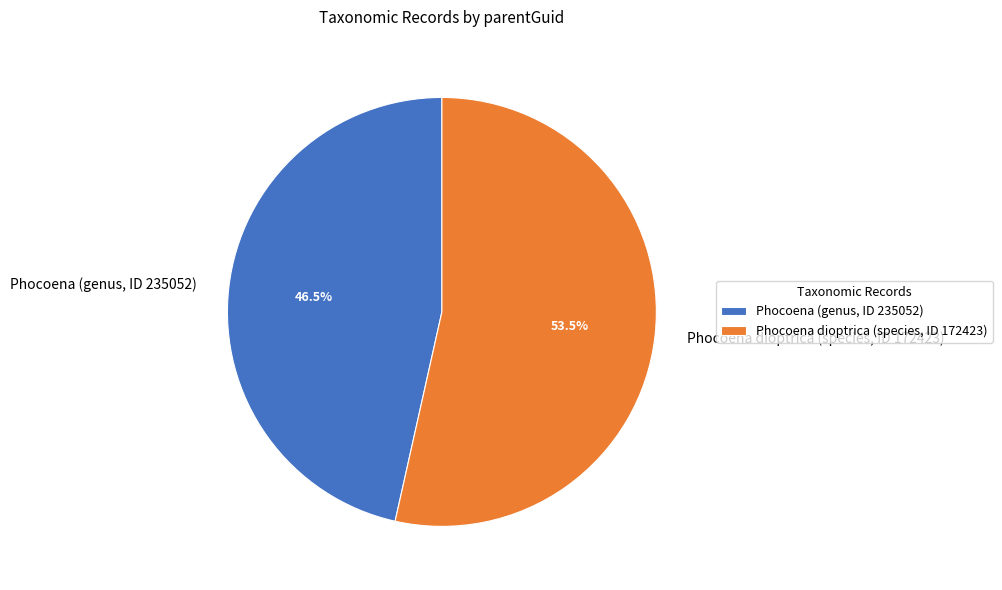

Is Phocoena (genus, ID 235052) the majority of the pie?

No